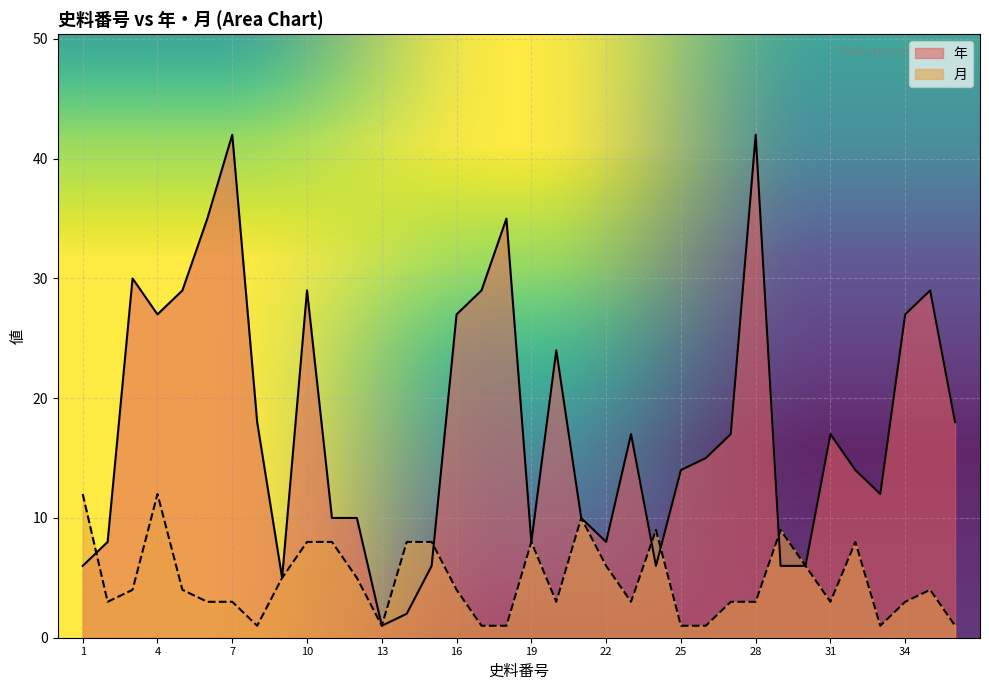

How many data points does each series have?

36